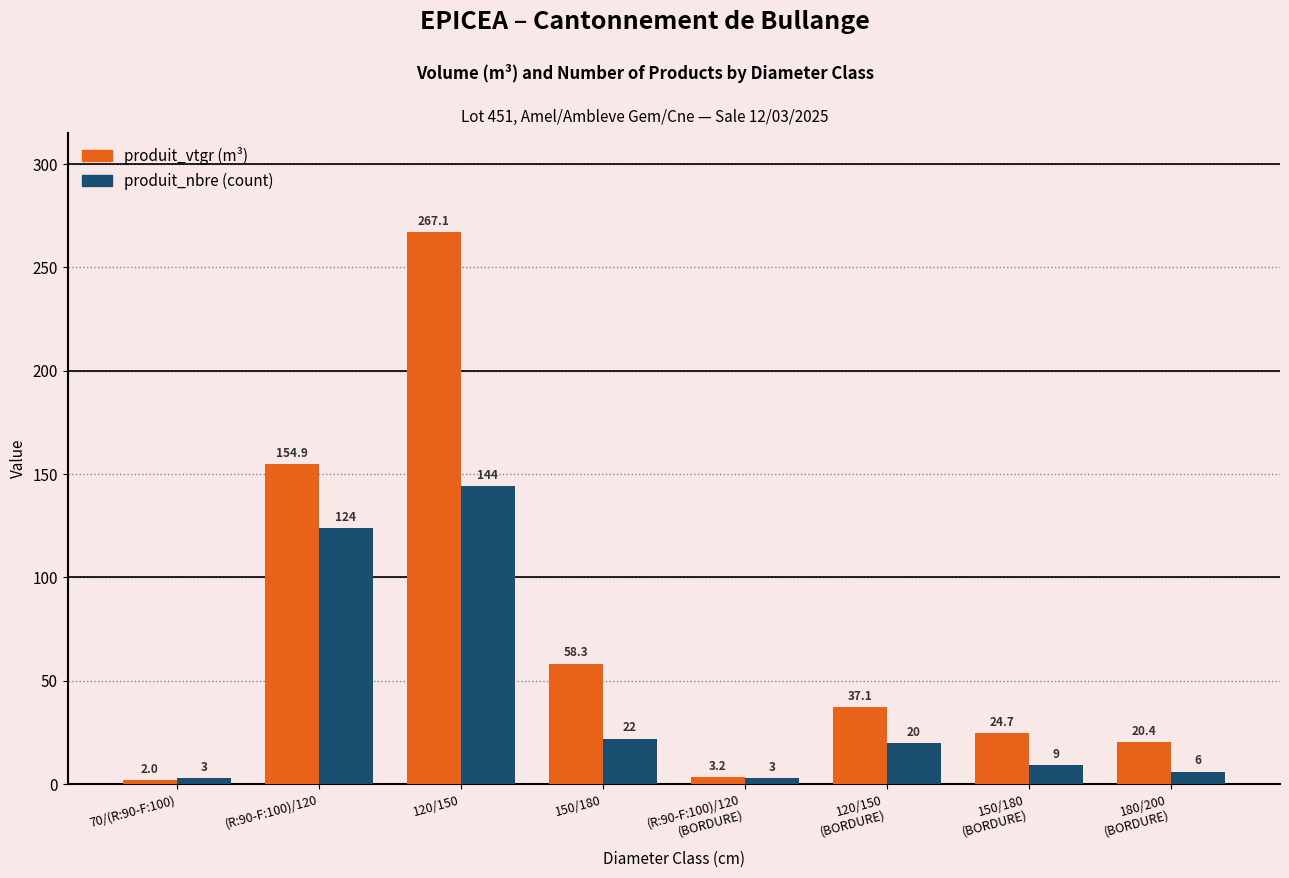

At which category does the chart reach its minimum across all series?

70/(R:90-F:100)